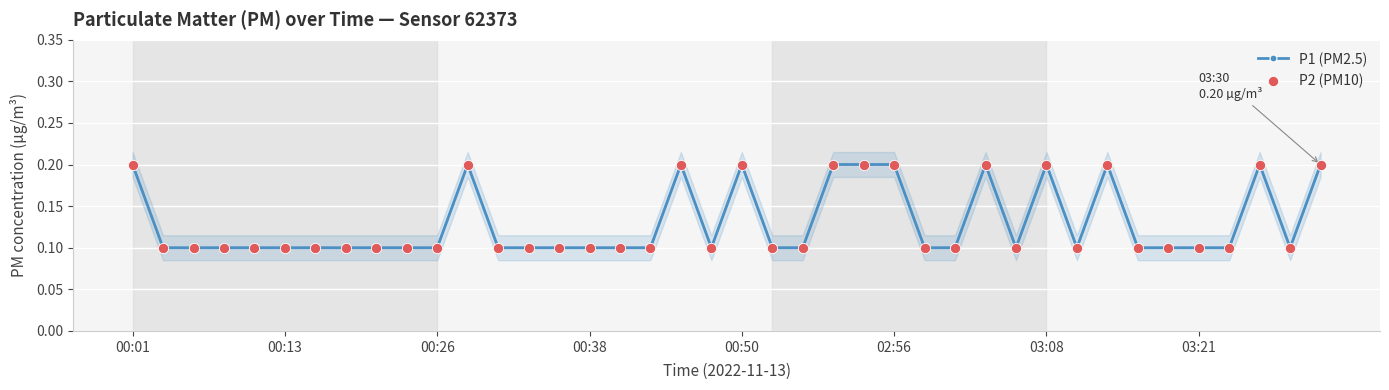

What is the total value across all series at 36?

0.2